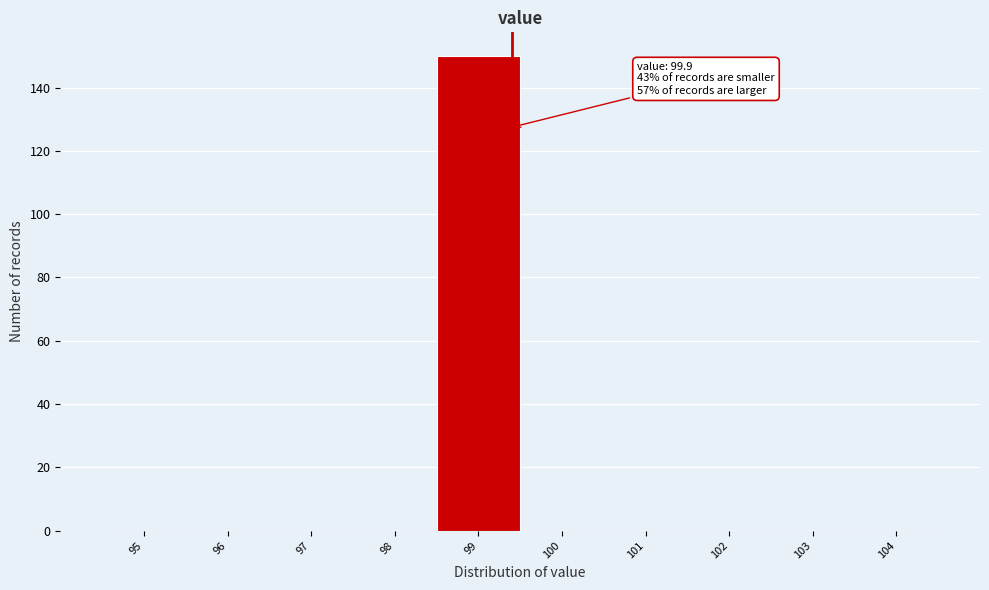

Reading left to right, extract all data points from this chart.

95=0	96=0	97=0	98=0	99=150	100=0	101=0	102=0	103=0	104=0